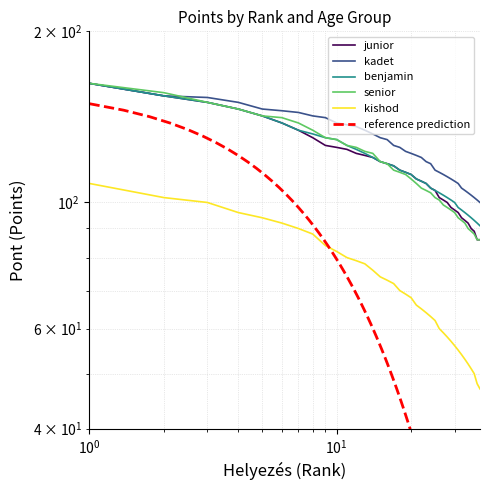

Is it true that junior equals 39 at 28?

False